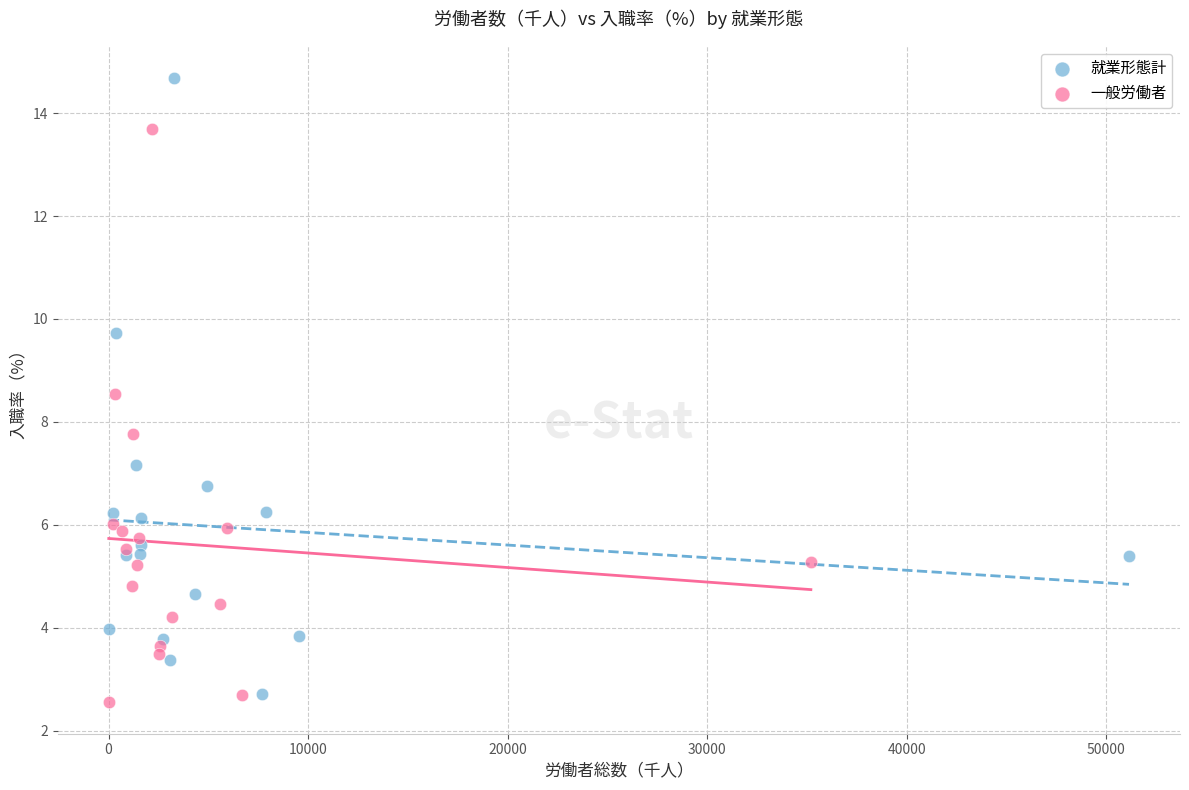

Which series reaches the maximum Y coordinate?

就業形態計